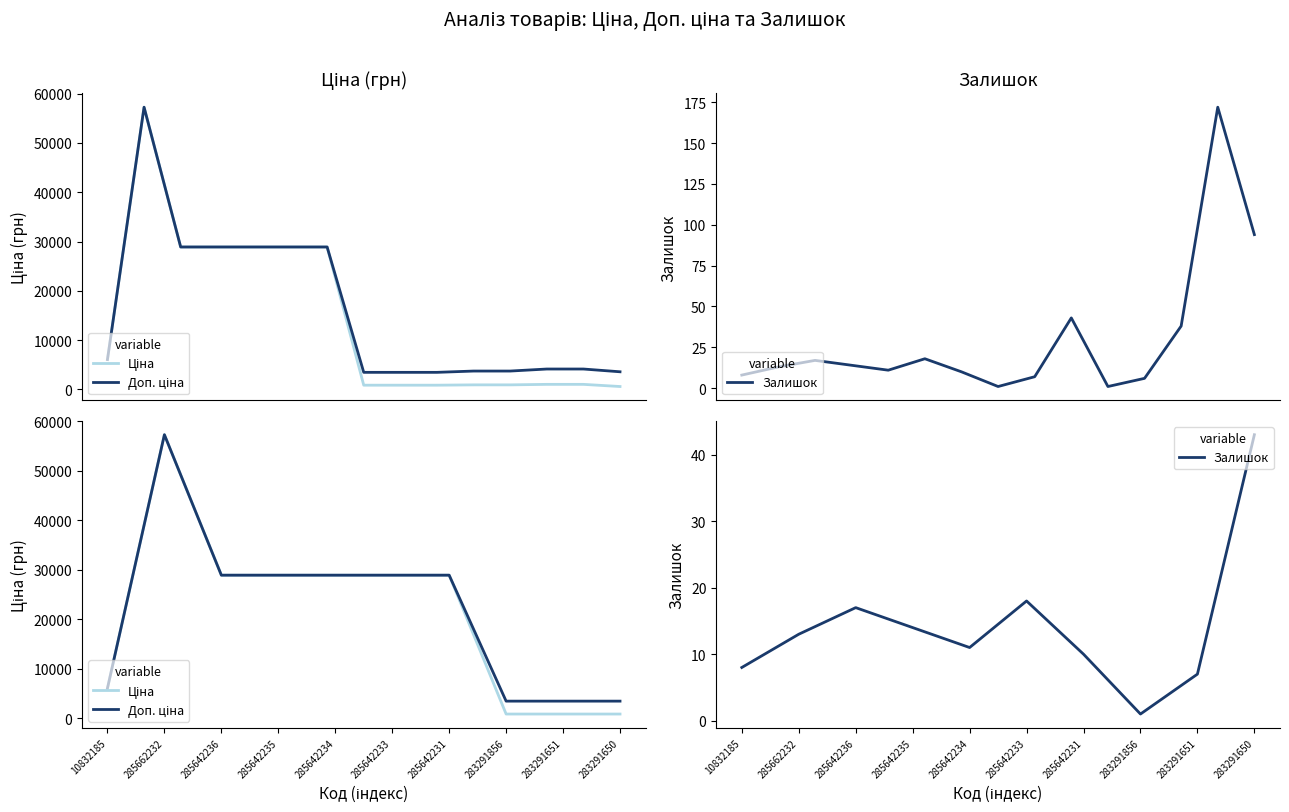

The Ціна series shows 868.0 at 283291856. True or false?

True